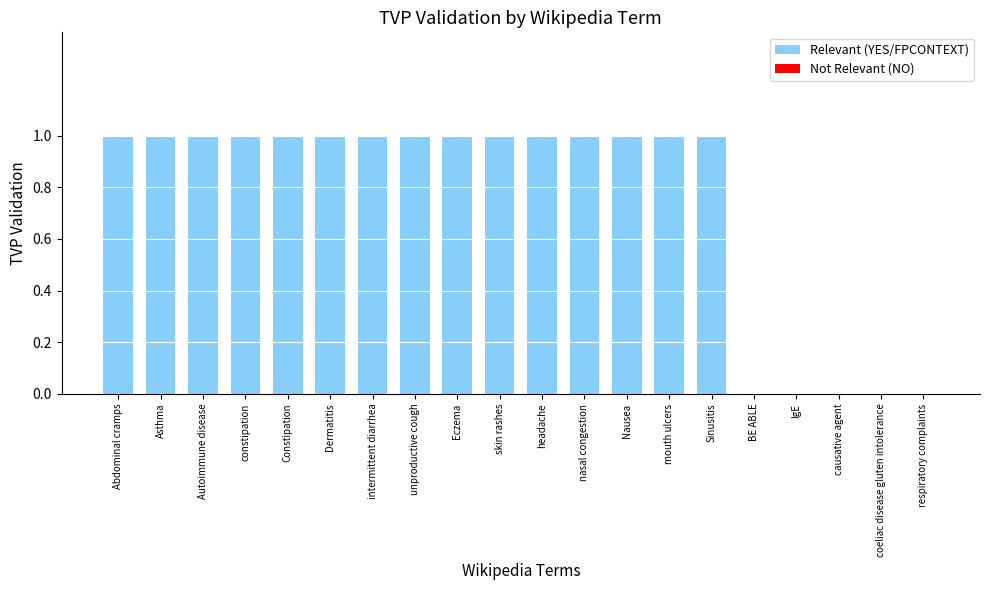

What is the difference between the values at skin rashes and causative agent?

1